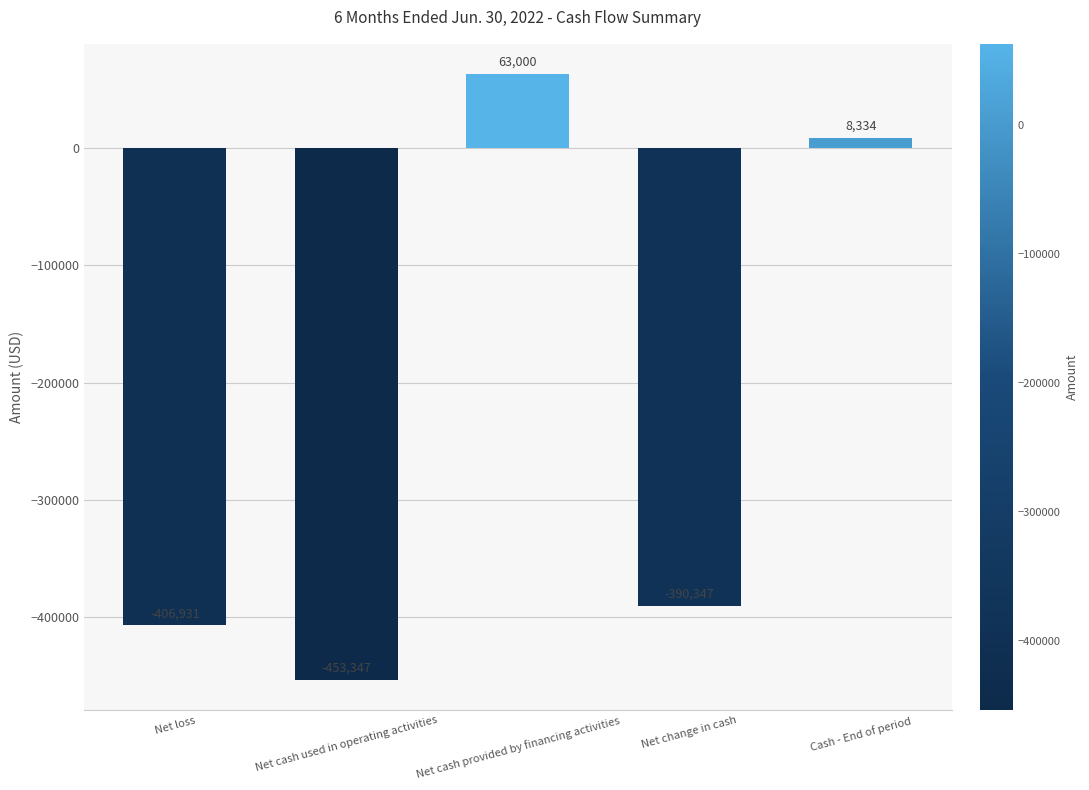

Count the number of categories in the chart.

5